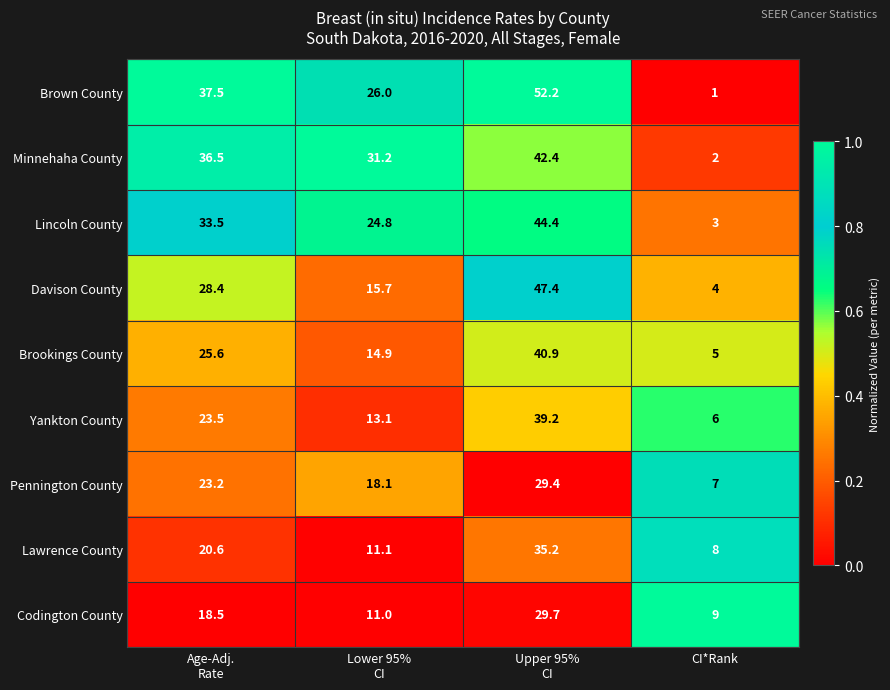

What is the greatest value displayed?

52.2